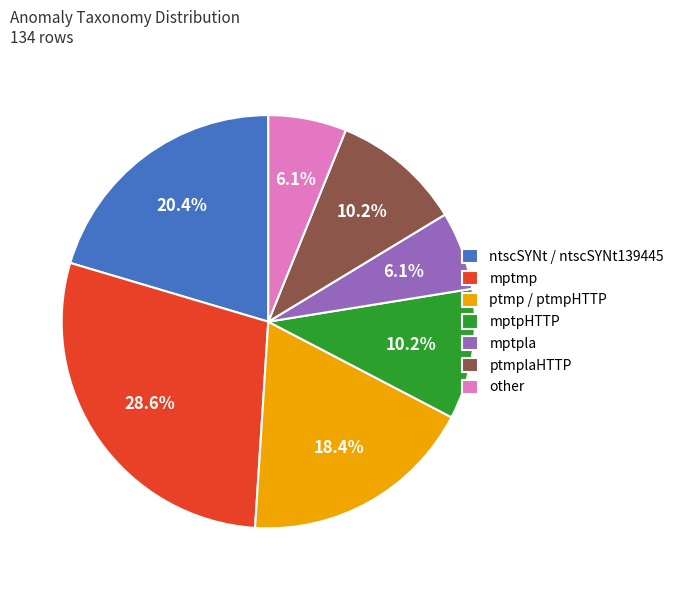

How many segments does this pie chart have?

7